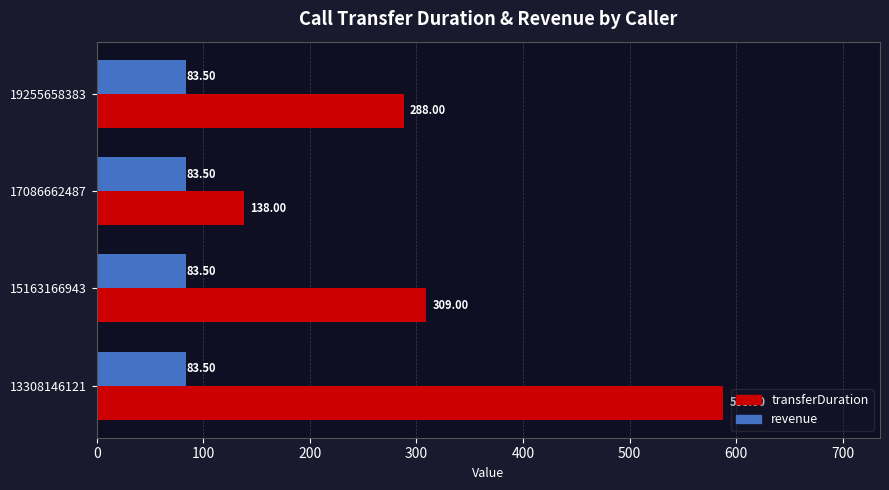

Is the value of transferDuration at 17086662487 greater than the value of revenue at 17086662487?

Yes